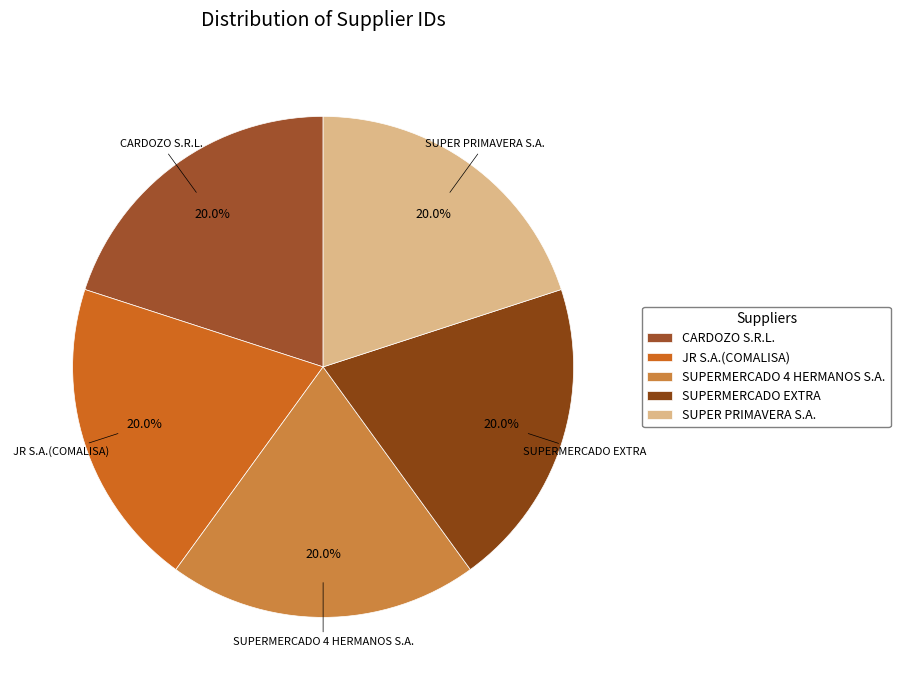

Is there any slice that represents more than half of the pie?

No